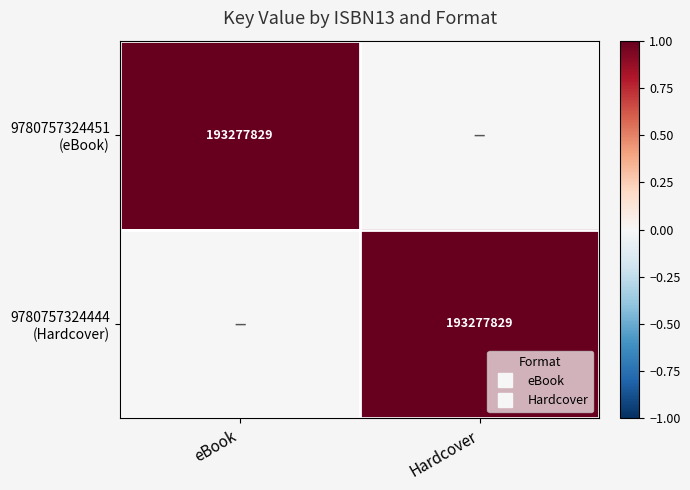

Which series has the largest range (max minus min)?

9780757324451 (eBook)